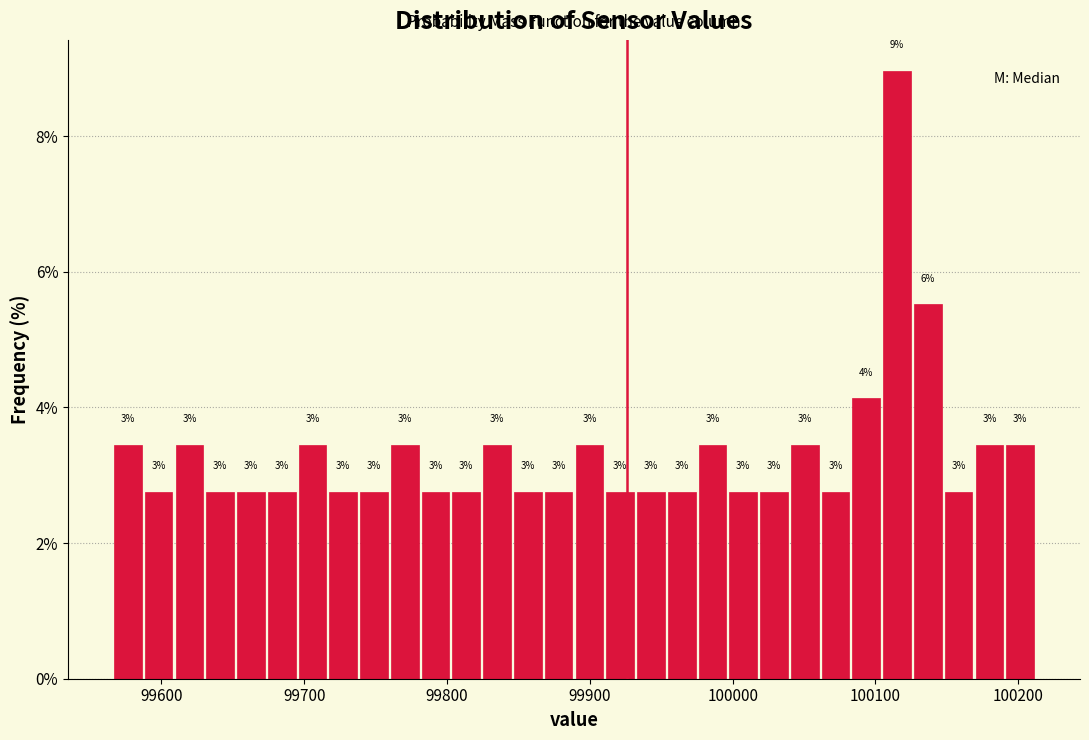

Read against the x-axis, roughly where is the centre of the tallest bar?

100120